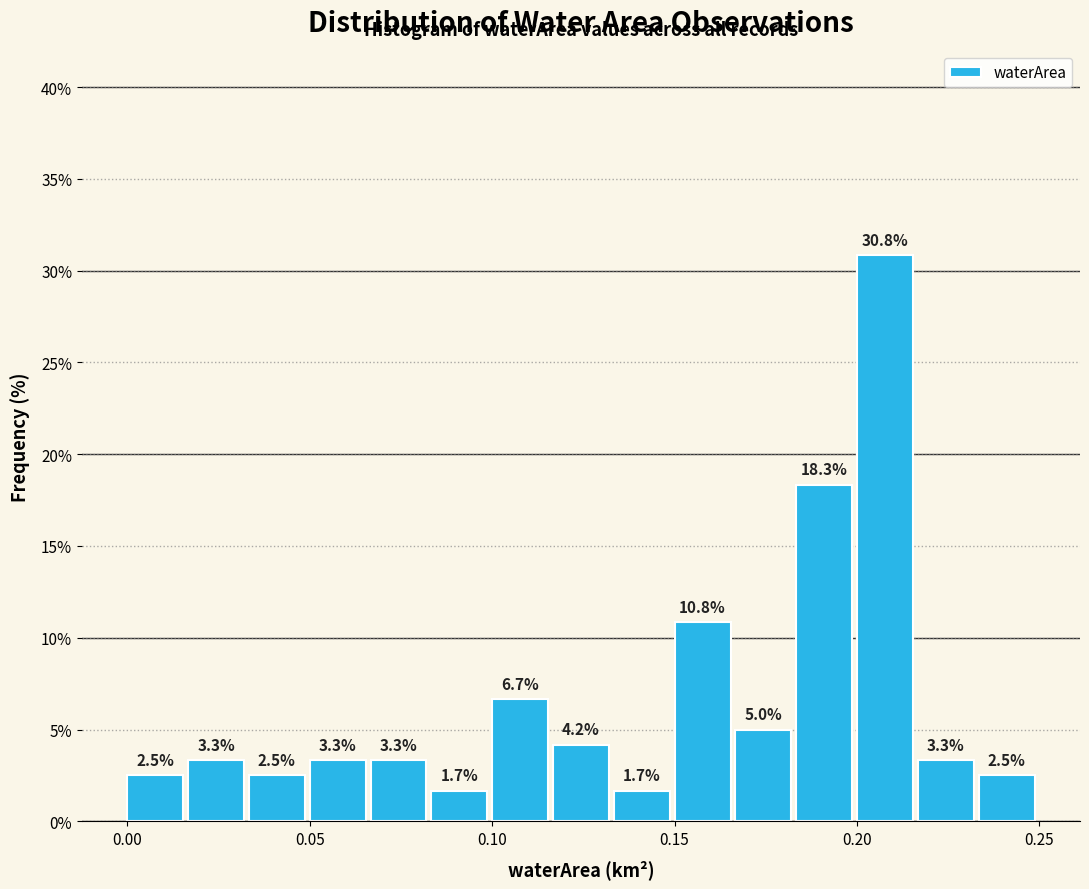

Read against the x-axis, roughly where is the centre of the tallest bar?

0.210